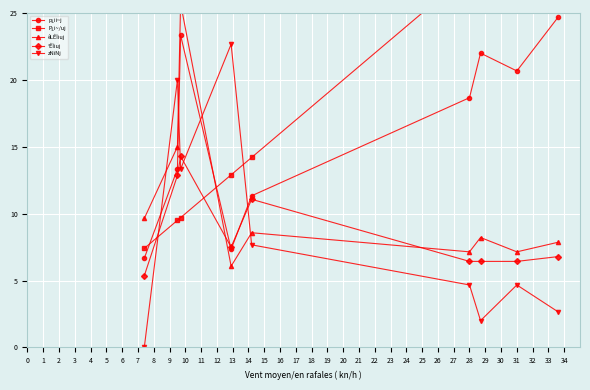

After their last crossing, which series has the higher values: °ÊÏiuj or zNiNj?

°ÊÏiuj